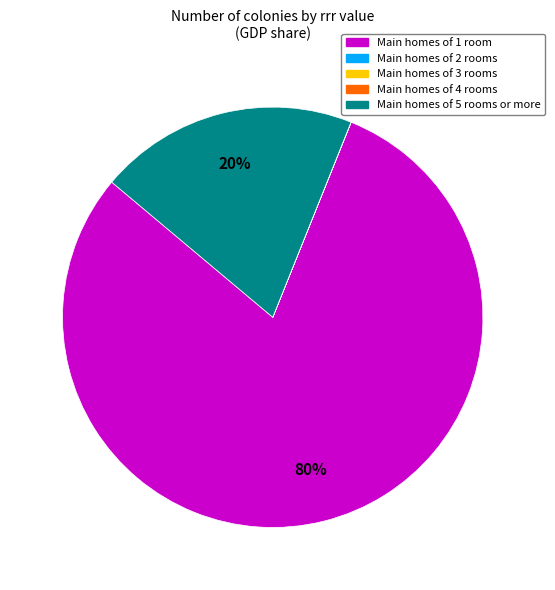

To the nearest percent, what is the difference between the largest and smallest slice percentages?

80%